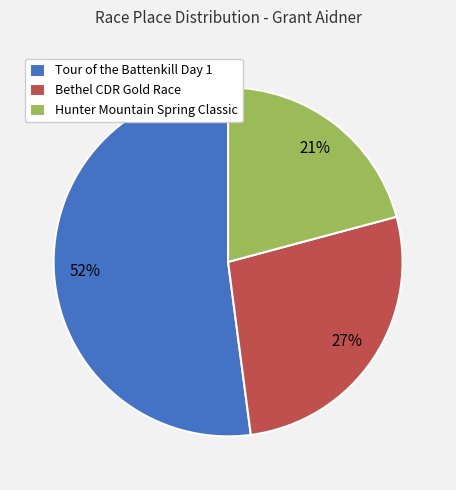

Which slice is the smallest?

Hunter Mountain Spring Classic